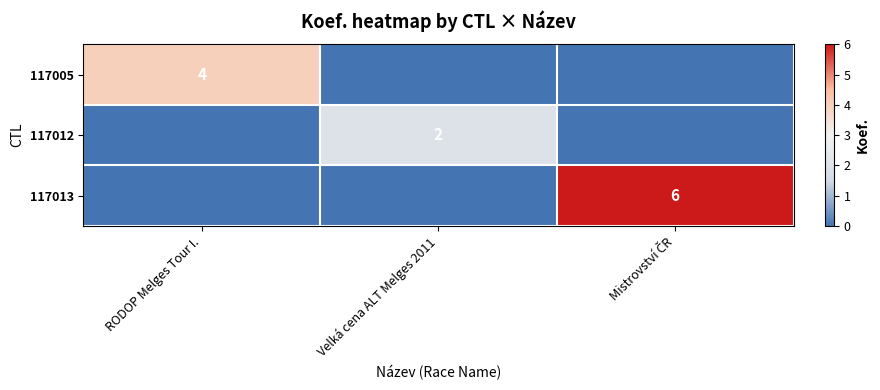

True or false: 117005 has a value of -2 at Velká cena ALT Melges 2011.

False